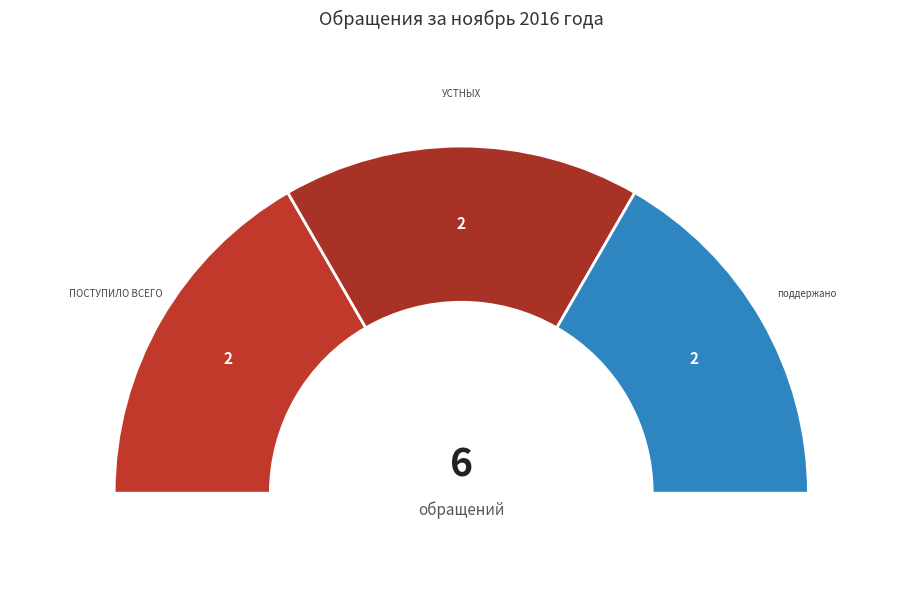

Is there a majority slice in this chart?

No